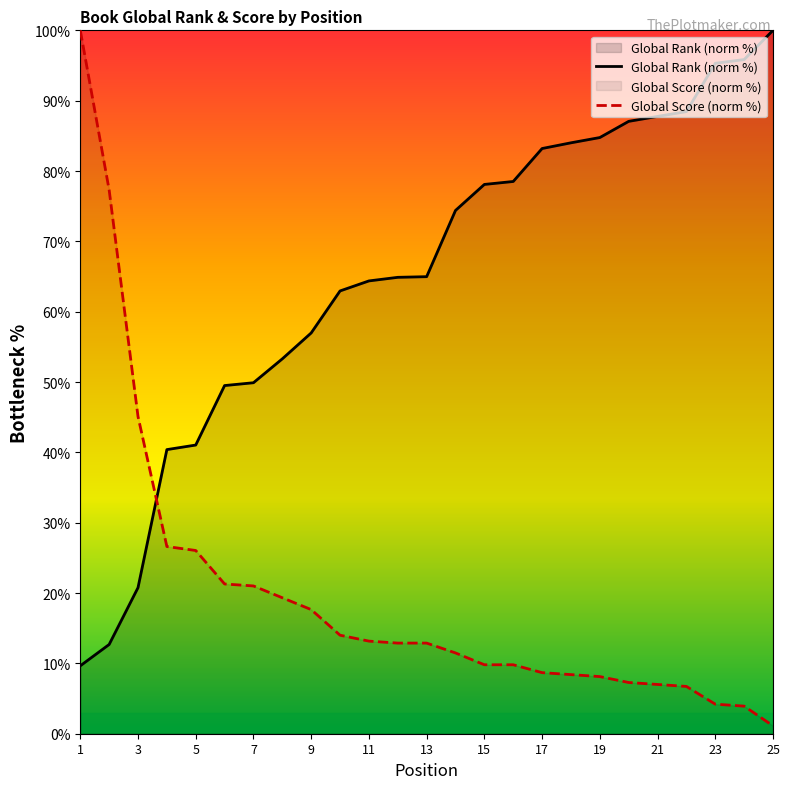

Does the chart display data point markers on the line(s)?

No